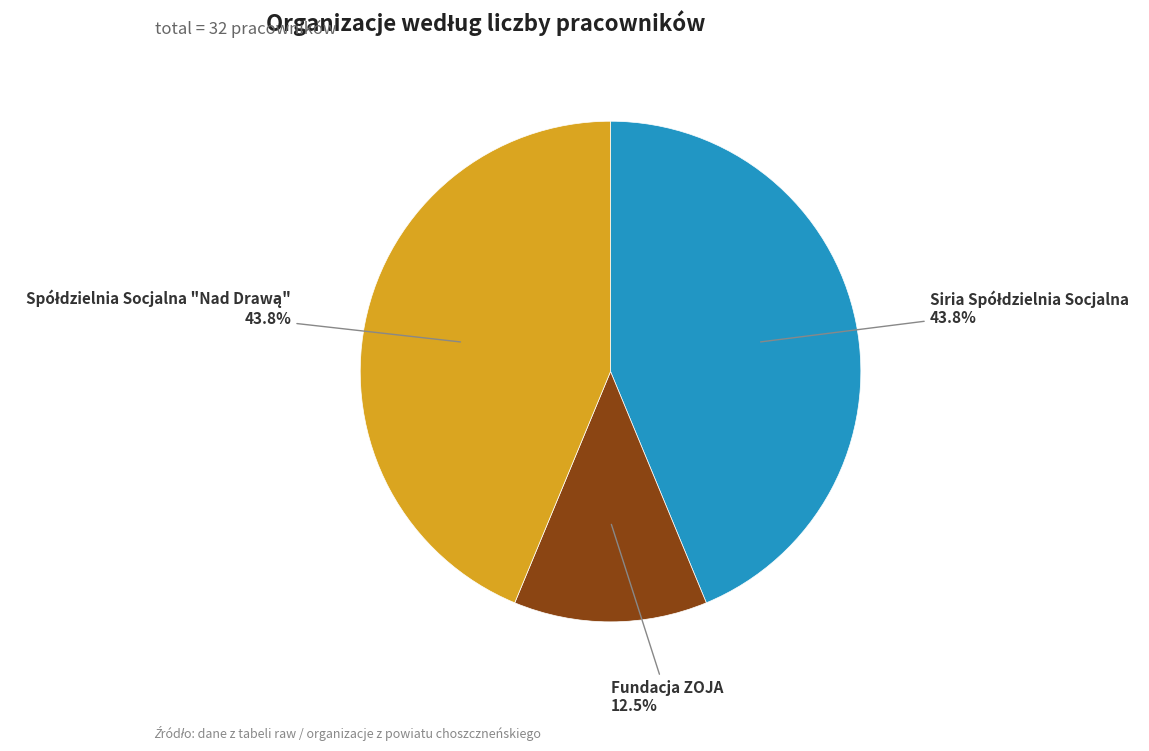

Is Fundacja ZOJA the majority of the pie?

No